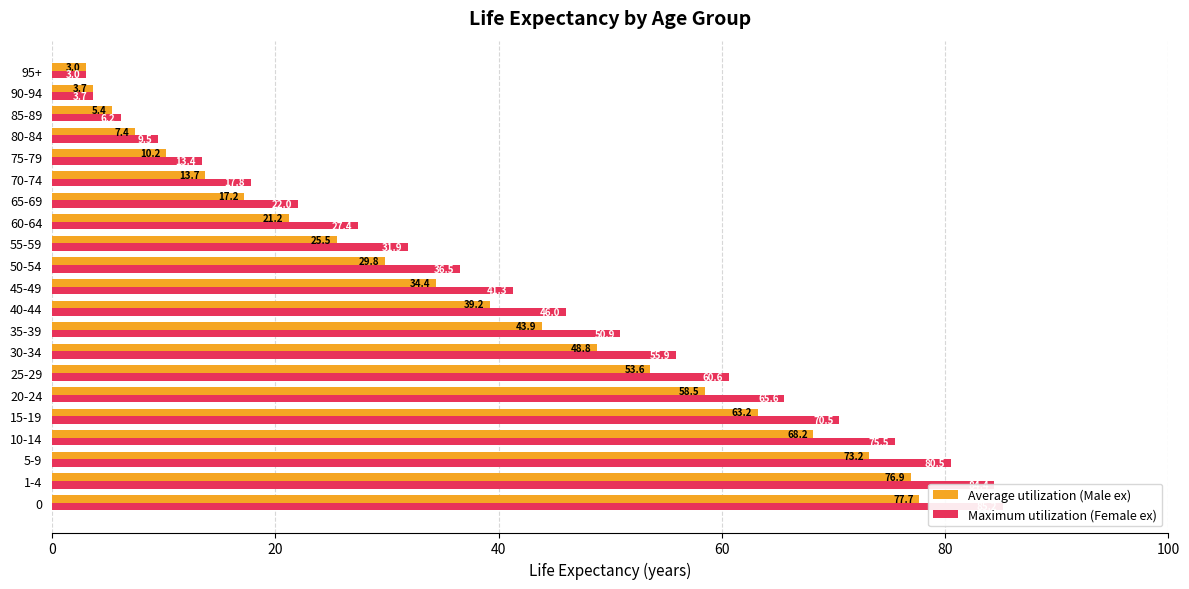

At how many categories does at least one series exceed 18?

15